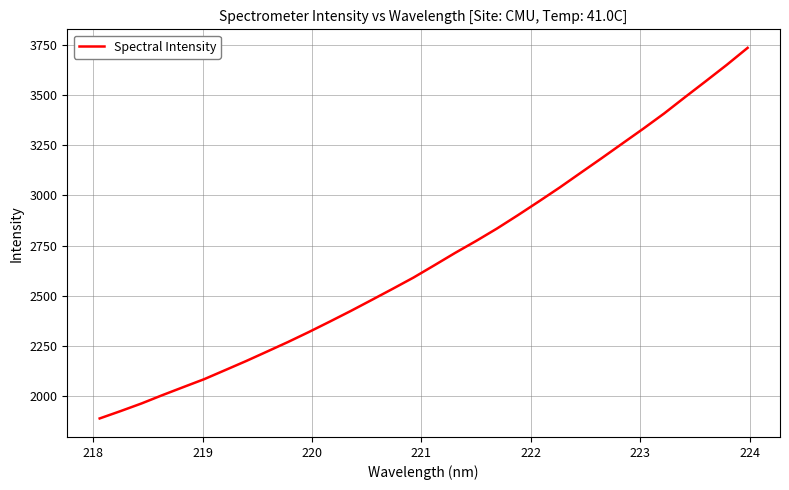

What is the greatest value displayed?

3734.5